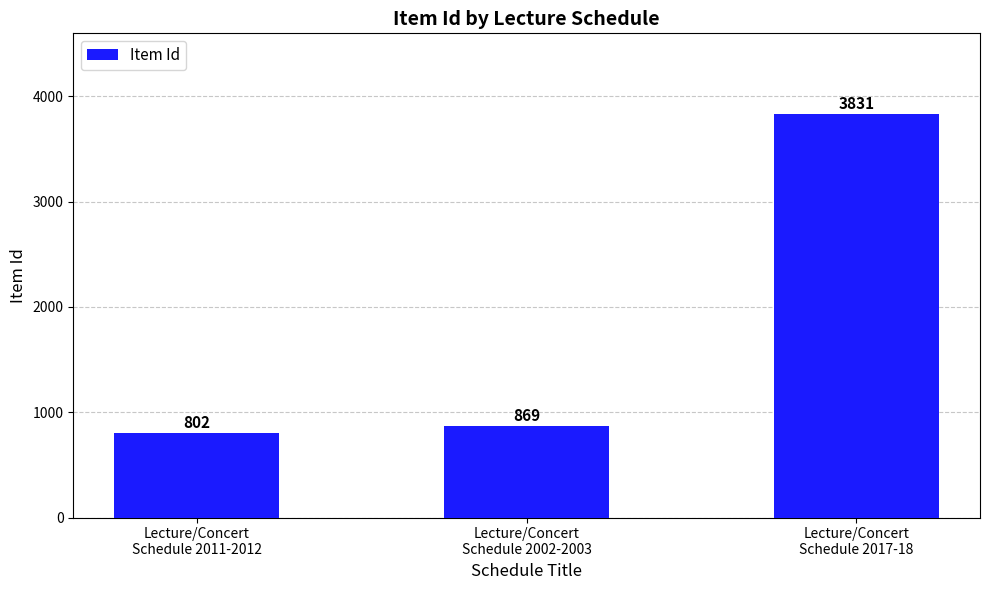

Between Lecture/Concert
Schedule 2017-18 and Lecture/Concert
Schedule 2011-2012, which is larger?

Lecture/Concert
Schedule 2017-18